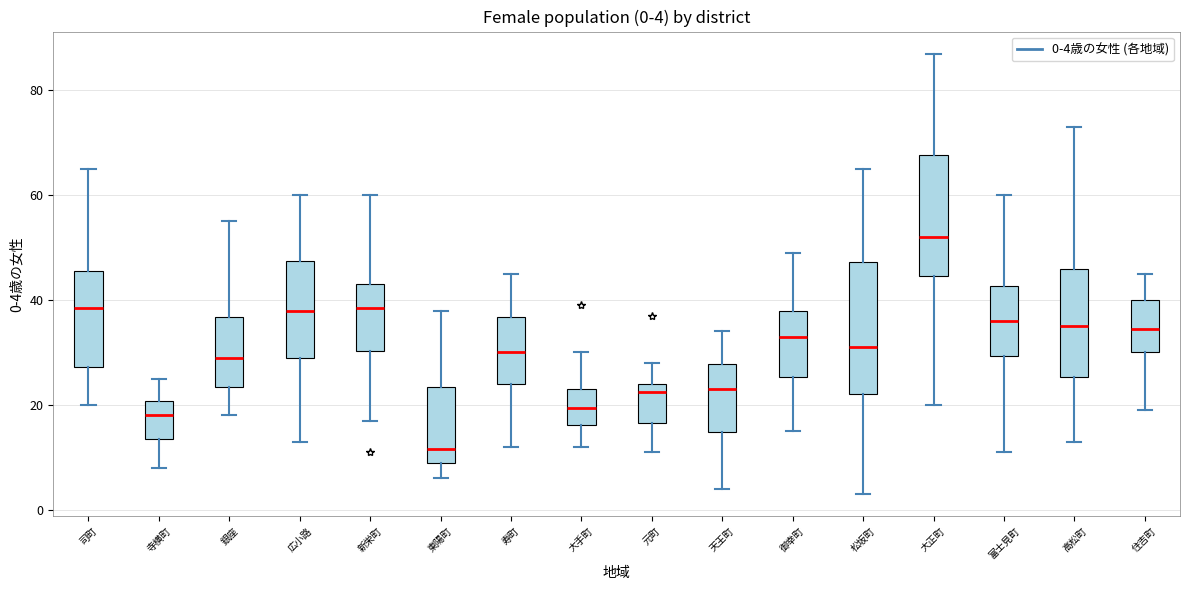

Which box's median line is the highest?

大正町